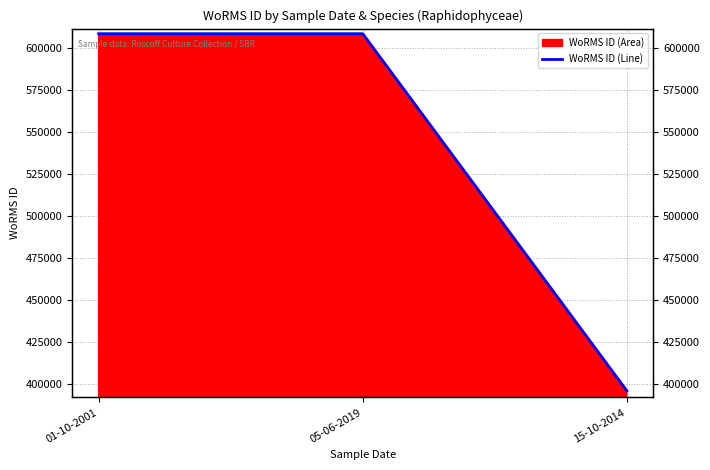

The chart shows a value of 395989 at 15-10-2014. True or false?

True